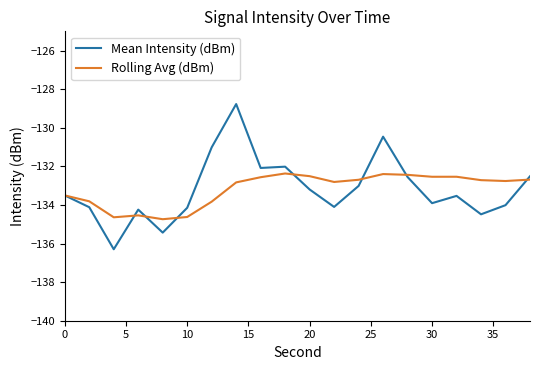

What are all the series names shown in the legend?

Mean Intensity (dBm), Rolling Avg (dBm)